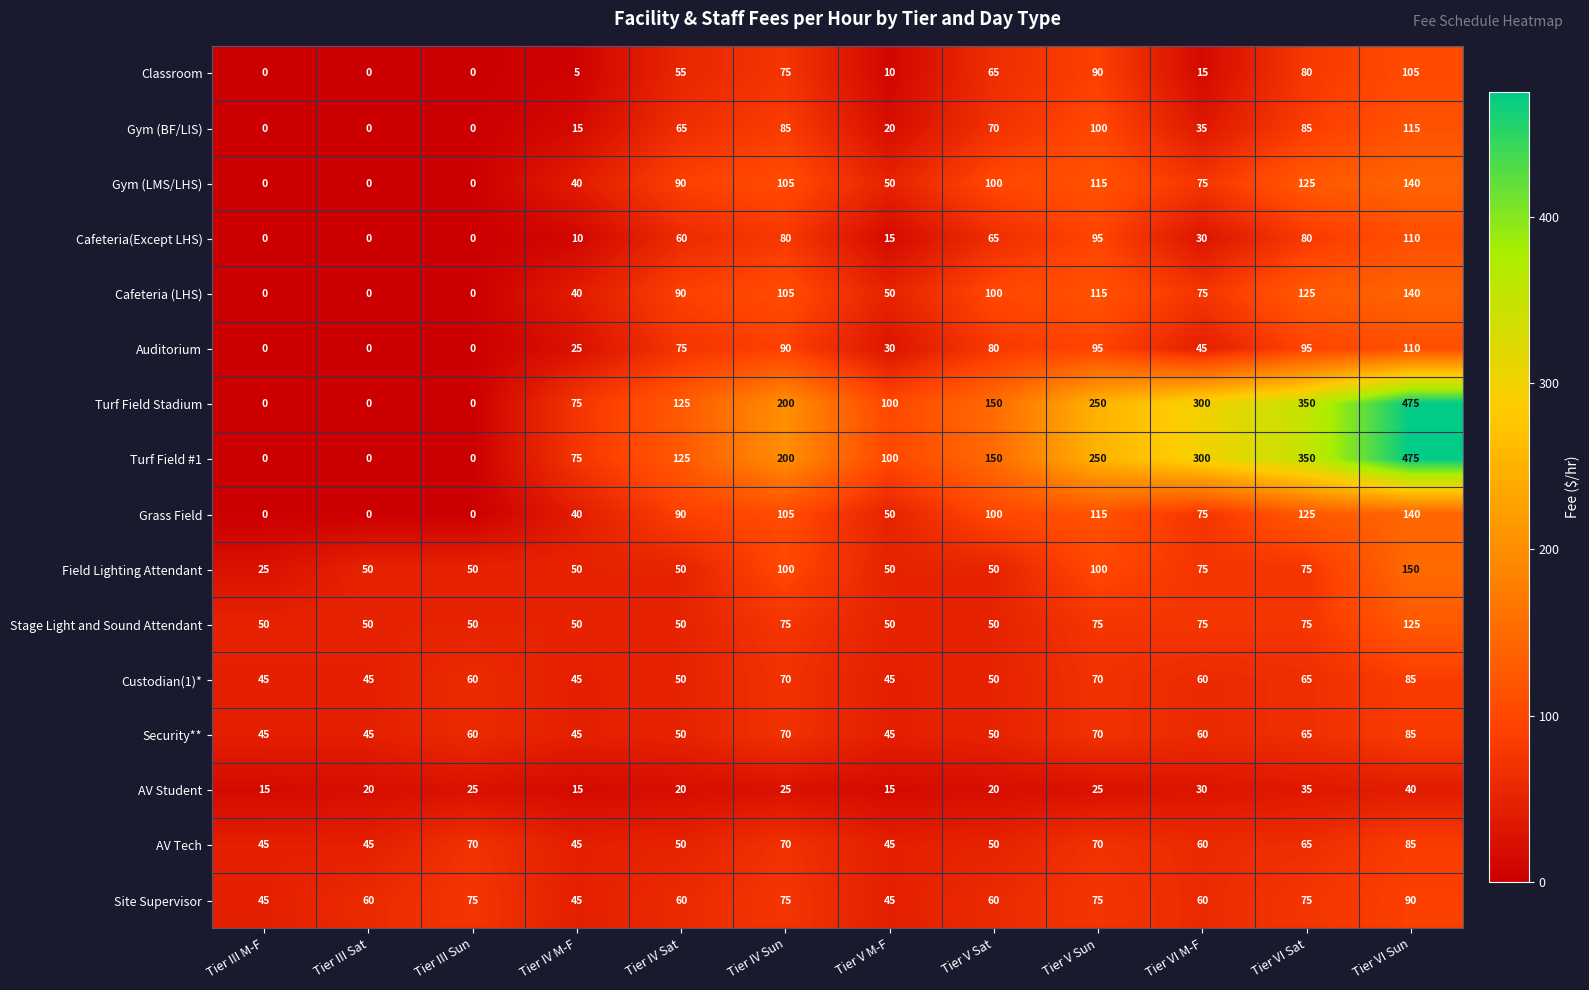

The Turf Field #1 series shows 256 at Tier VI Sun. True or false?

False